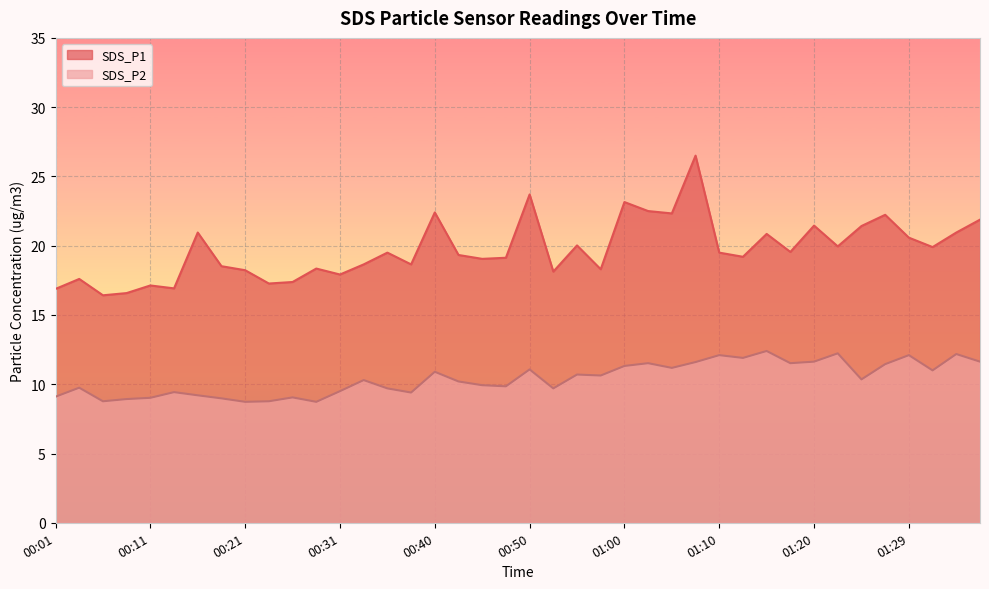

How many lines are shown in the chart?

2